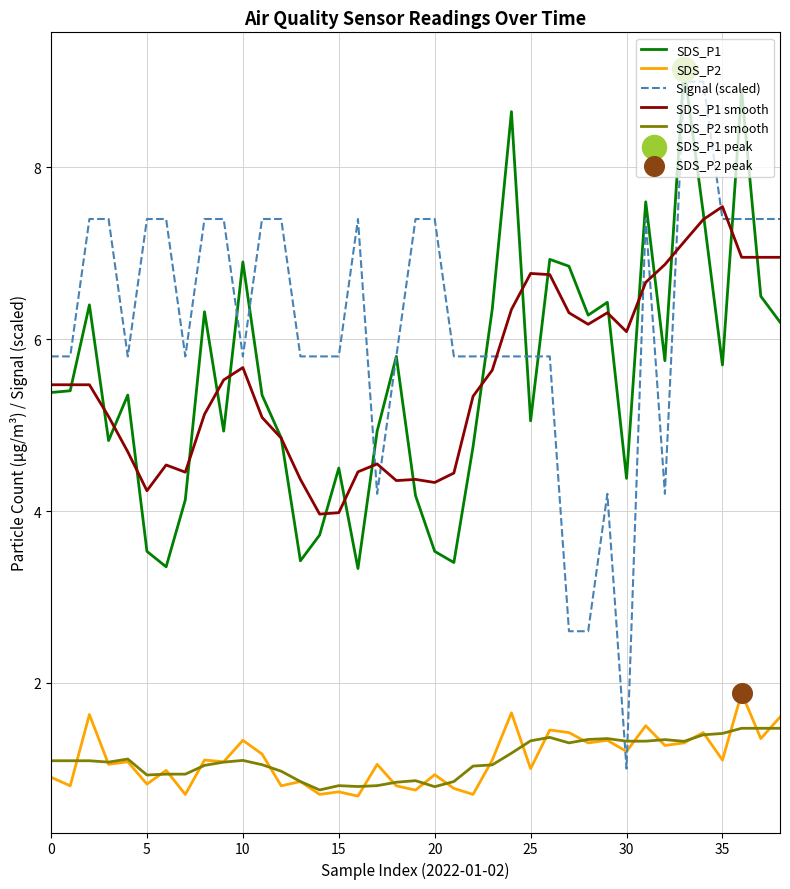

Which series has the largest total across all categories?

Signal (scaled)